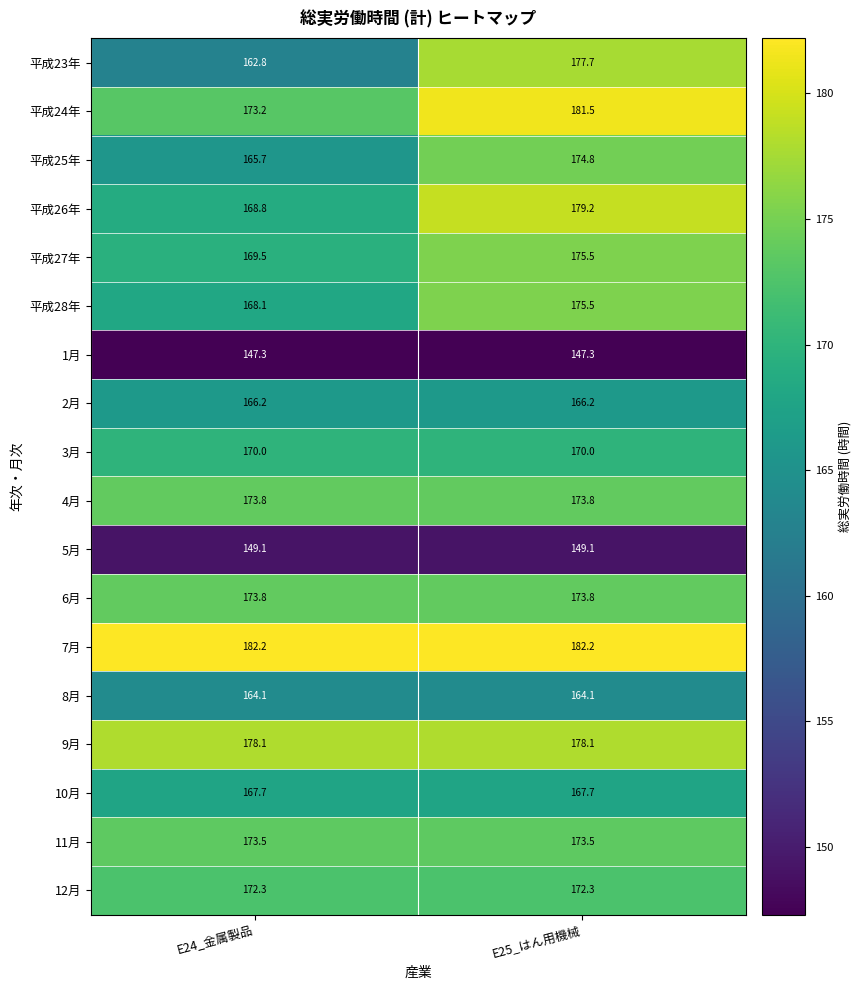

The 1月 series shows 147.3 at E25_はん用機械. True or false?

True